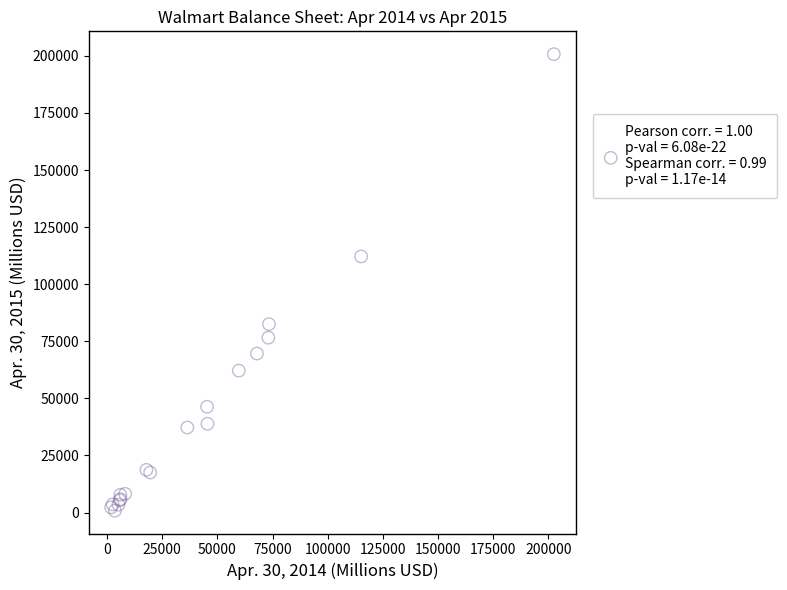

What Y value in the scatter plot is closest to 100773?

112151